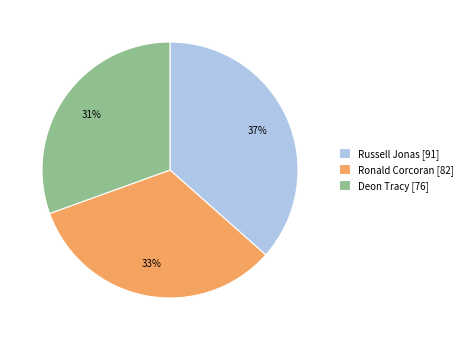

Is the sum of Ronald Corcoran and Russell Jonas greater than half?

Yes